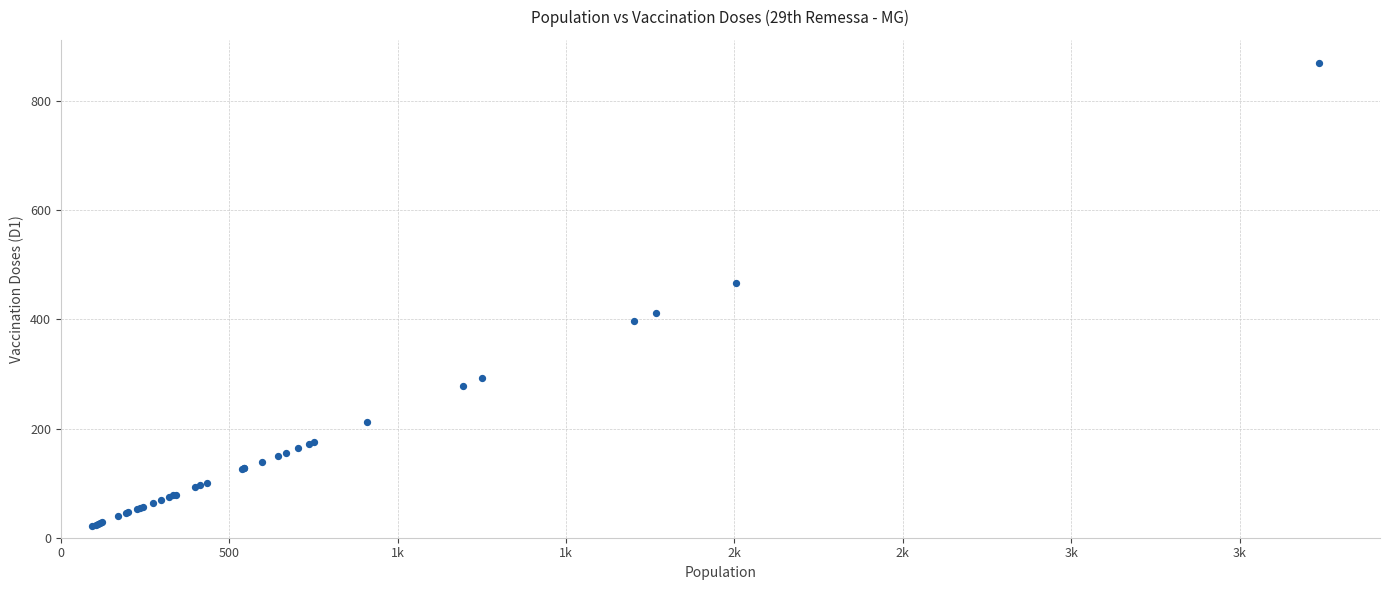

What Y value in the scatter plot is closest to 446?

467